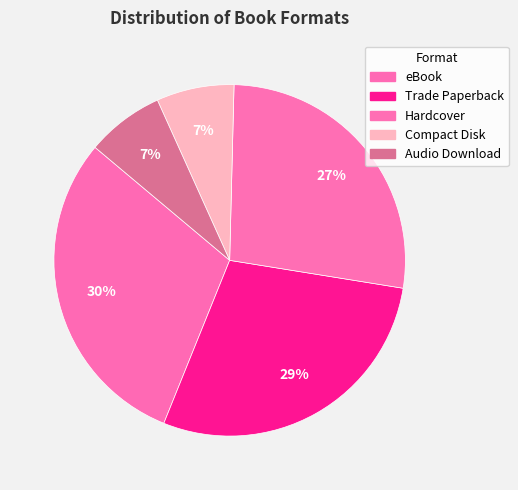

To the nearest percent, what percentage of the pie is Compact Disk?

7%